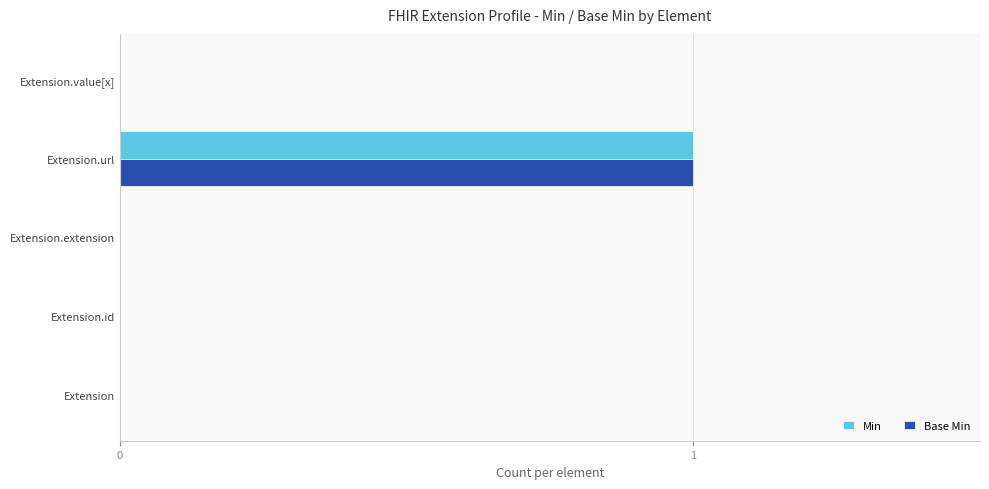

The Base Min series shows 0 at Extension.id. True or false?

True